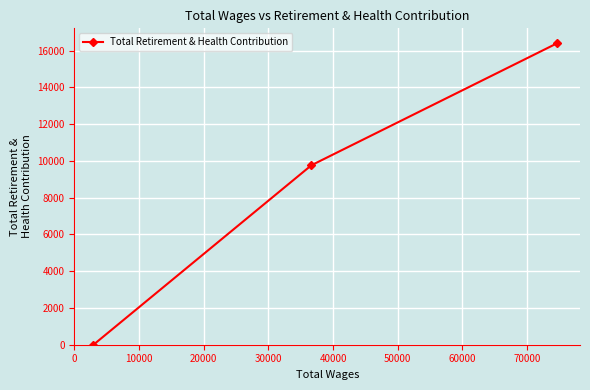

How many data points are less than 9765?

1